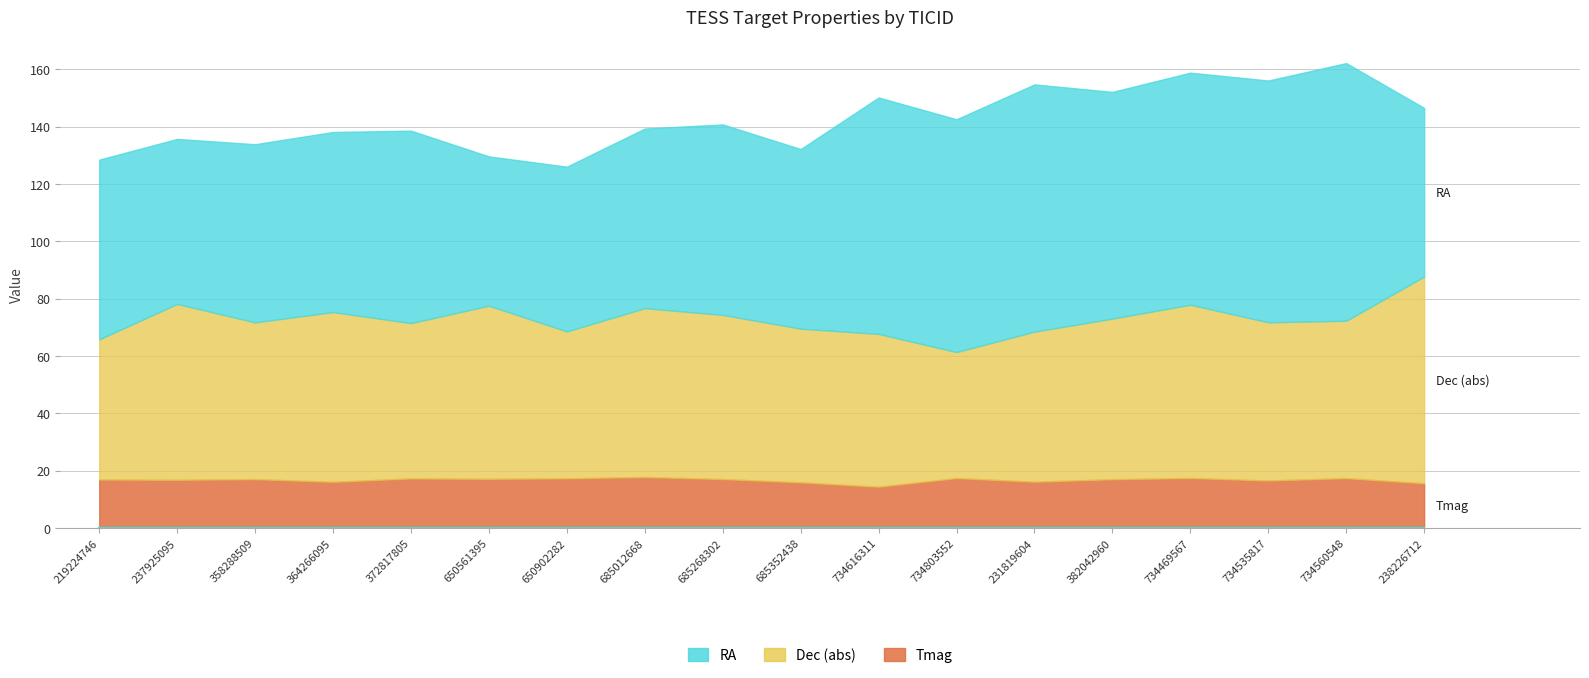

What is the approximate value of Tmag at 650561395?

17.1